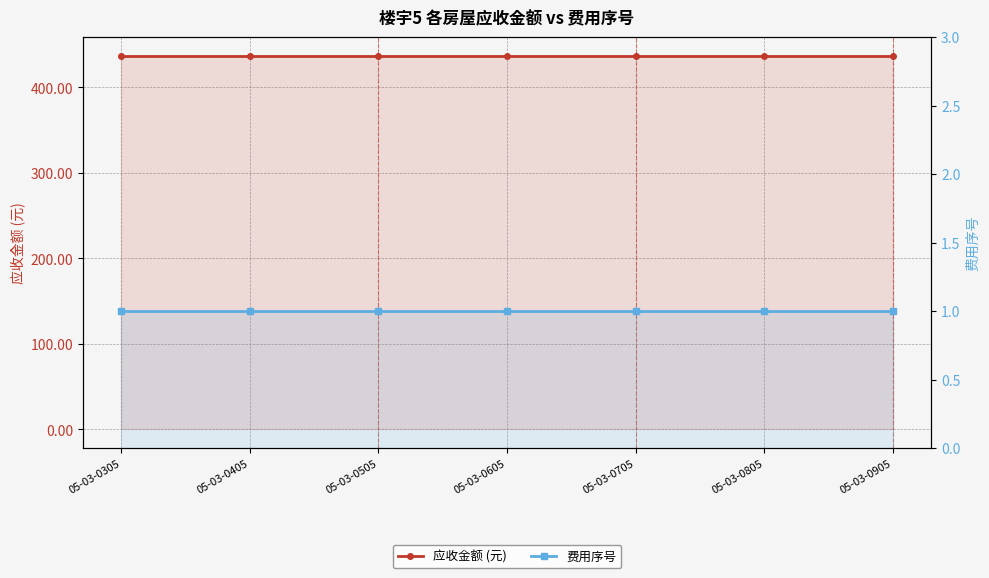

Between 05-03-0505 and 05-03-0405, which is larger?

05-03-0505